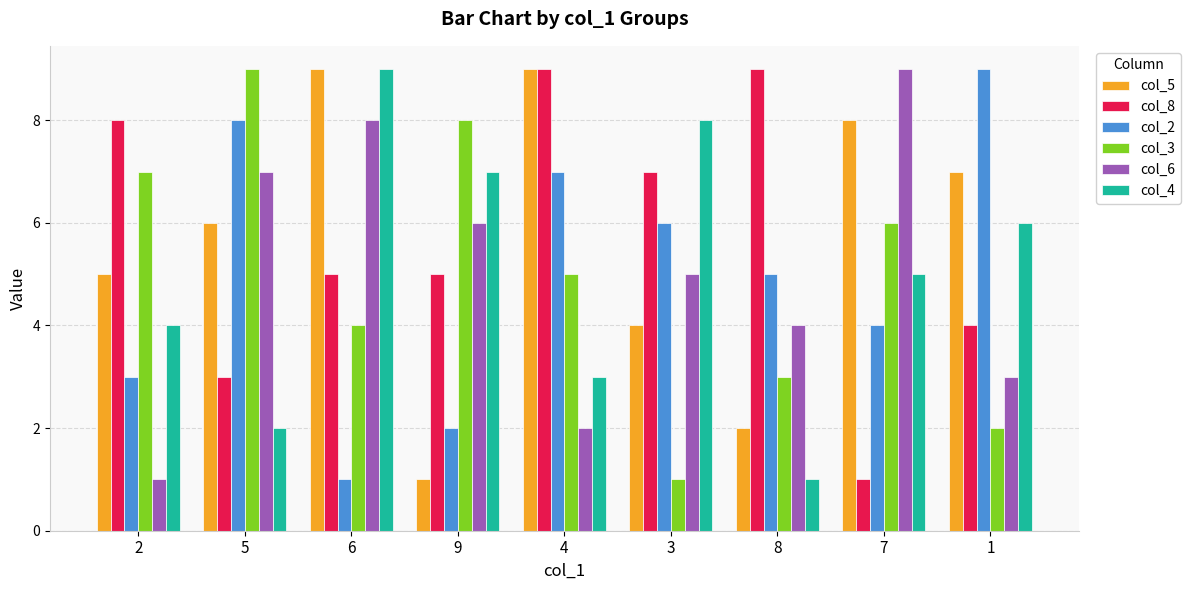

True or false: col_4 has a value of 6 at 2.

False